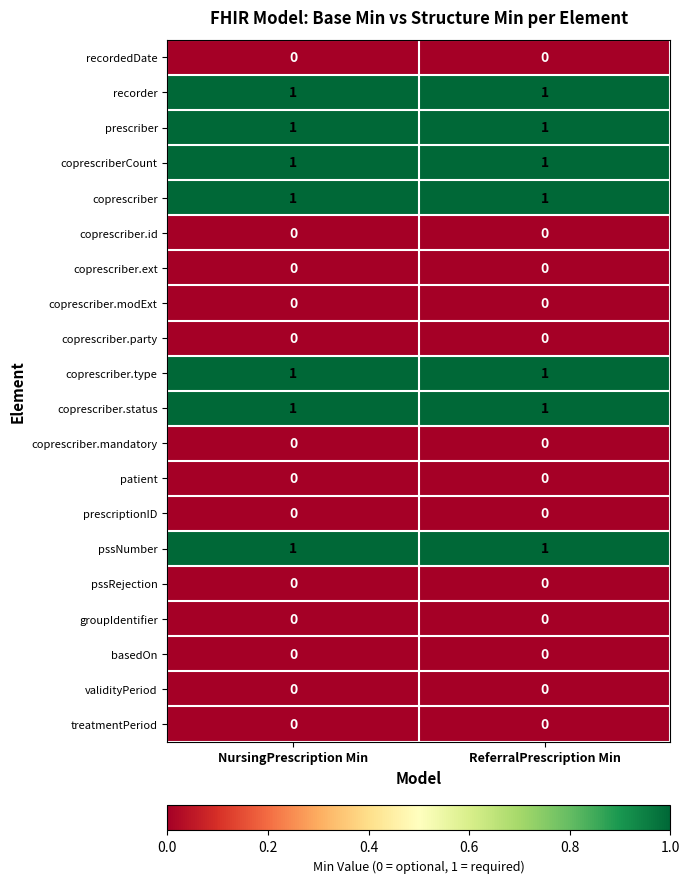

True or false: coprescriber.modExt has a value of 0 at ReferralPrescription Min.

True